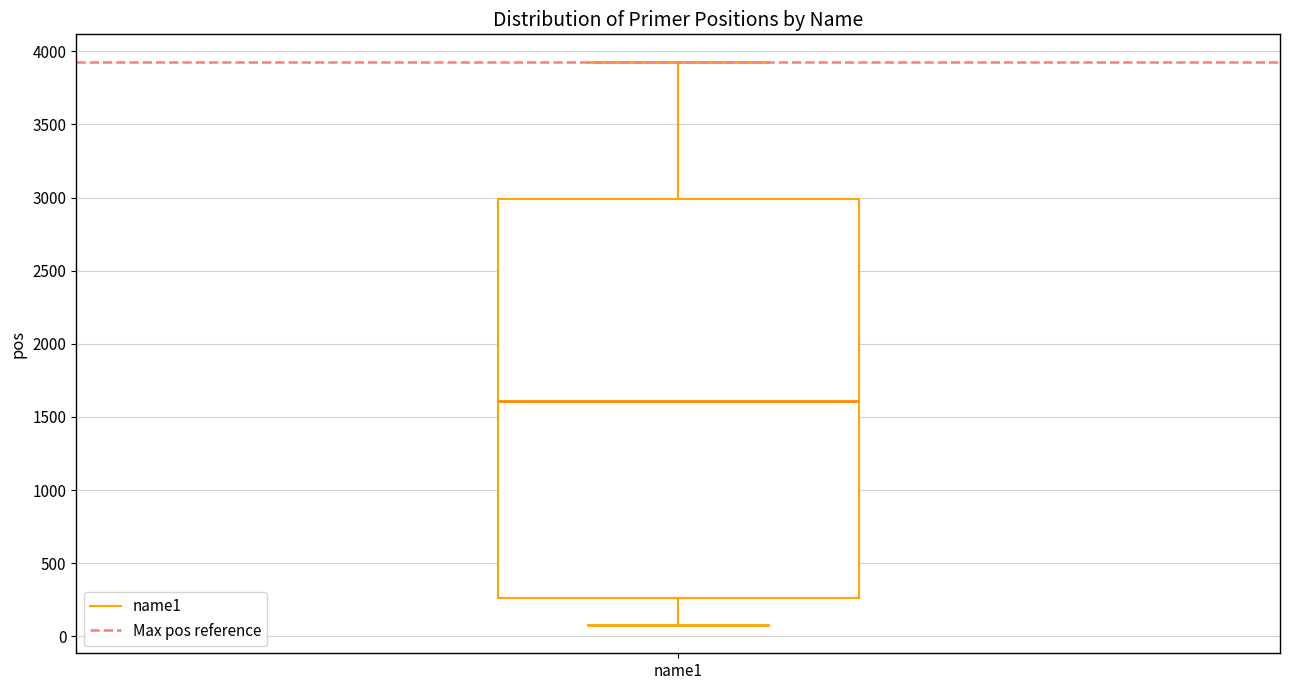

Transcribe this box plot: give where the median line is, the range the box spans, and where the two whiskers end, as read against the y-axis. The values are not printed on the chart, so give them approximately, as read against the axis.

median 1600, box 250 to 3000, whiskers 100 to 3900